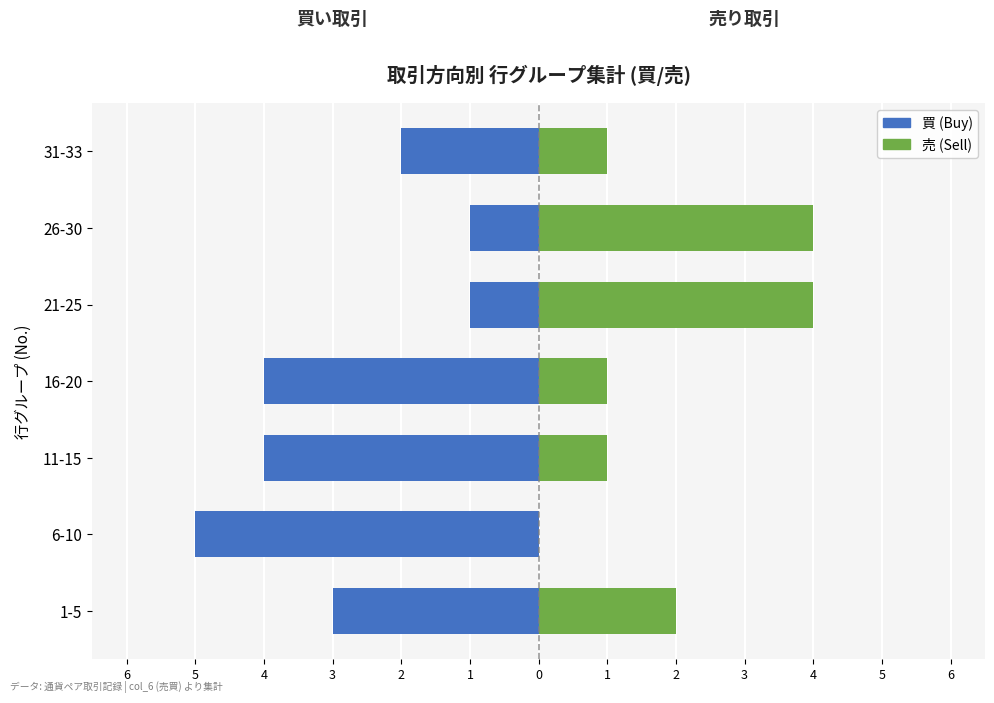

Rank the series by their average value, from lowest to highest.

買 (Buy), 売 (Sell)